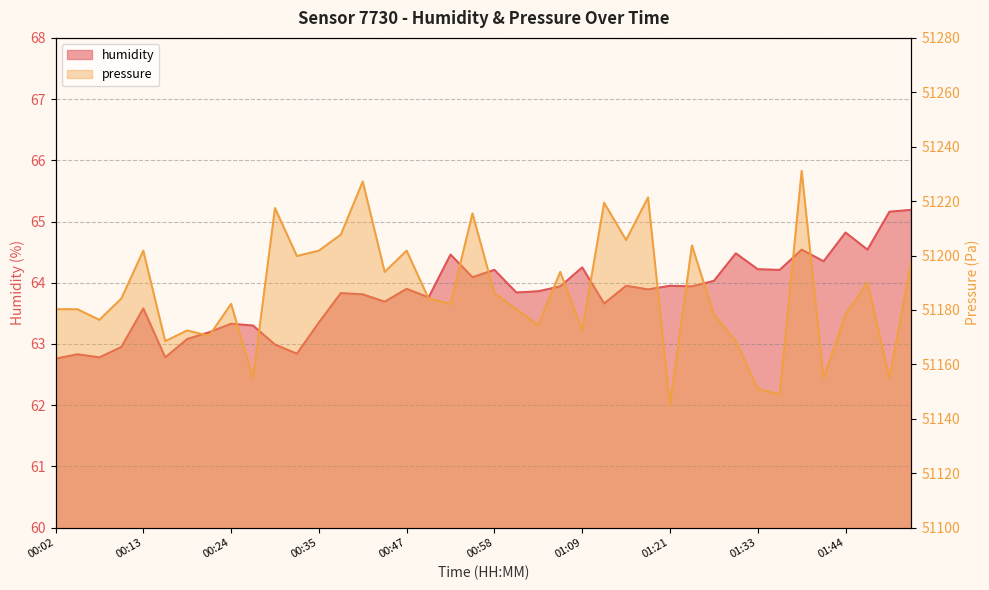

What is the label of the 2nd point from the left?

00:05